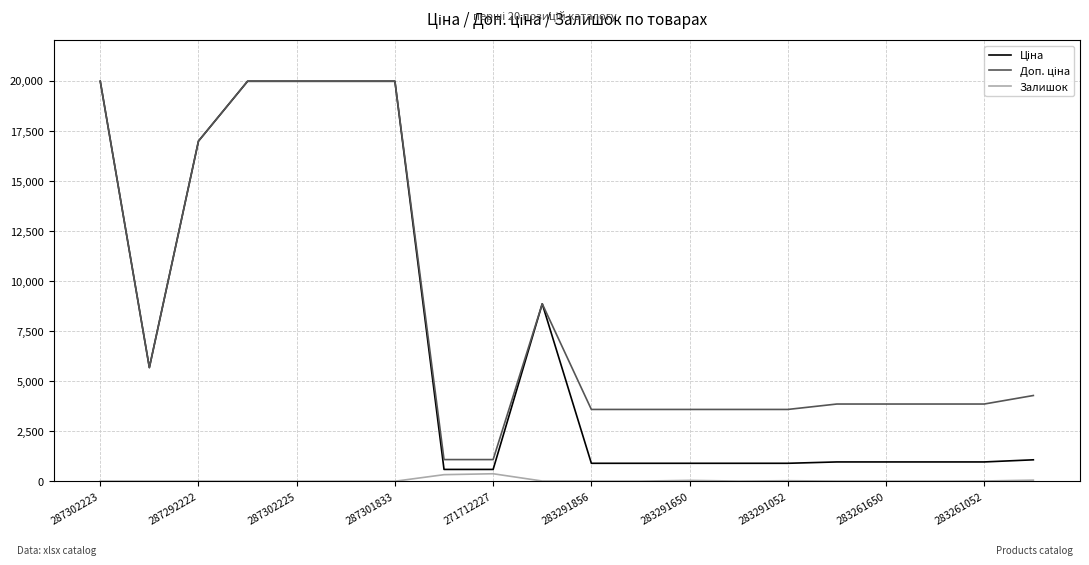

What is the maximum value shown in the chart?

19964.2